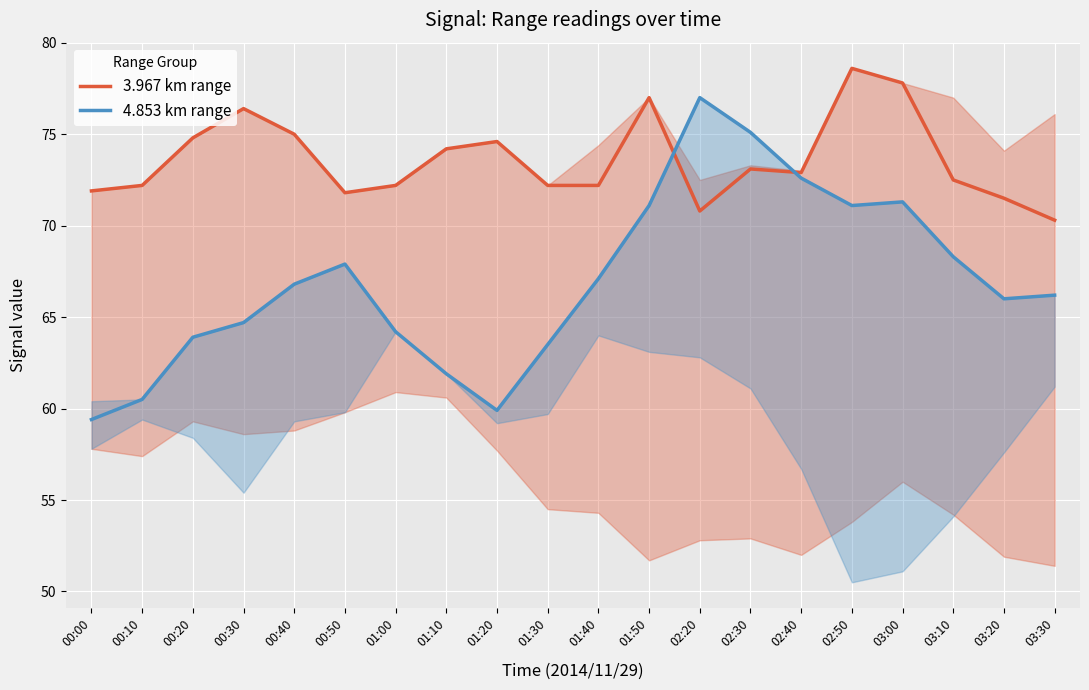

List the series in order of their overall mean, highest first.

3.967 km range, 4.853 km range